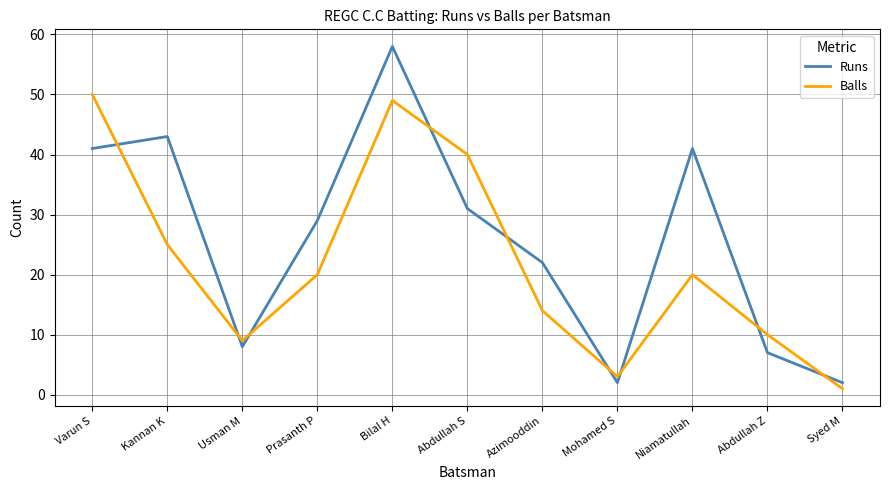

At which category does Balls reach its first local valley?

Usman M